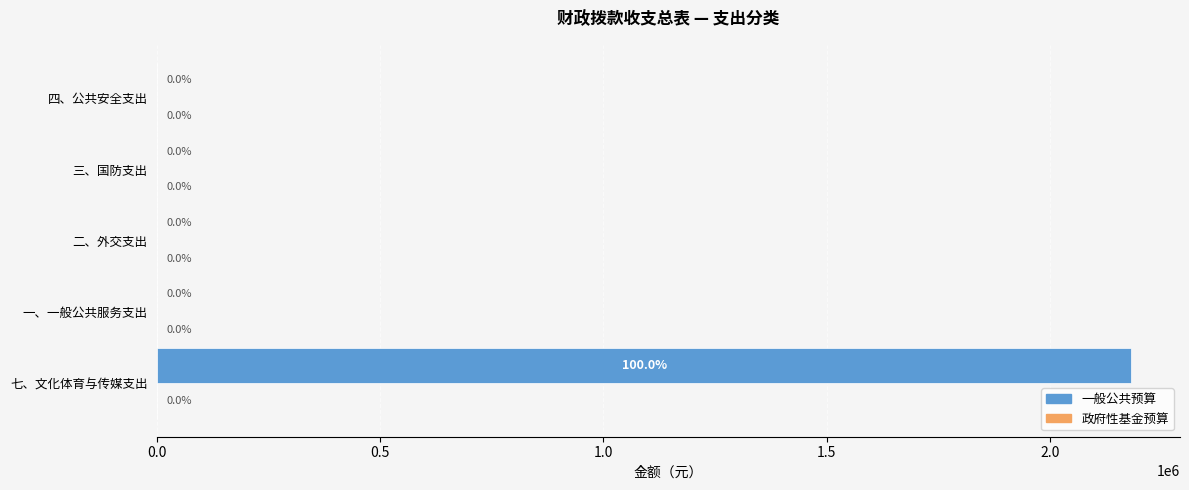

What is the sum of the values at 三、国防支出 and 七、文化体育与传媒支出?

2182923.0